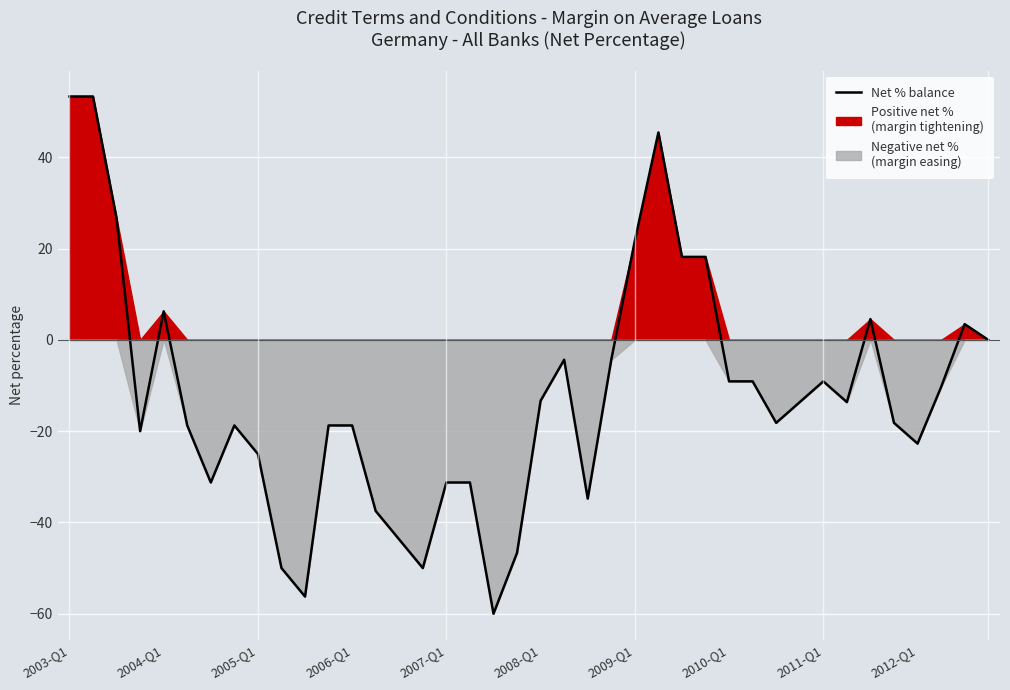

The value at 38 is 3.4. True or false?

True